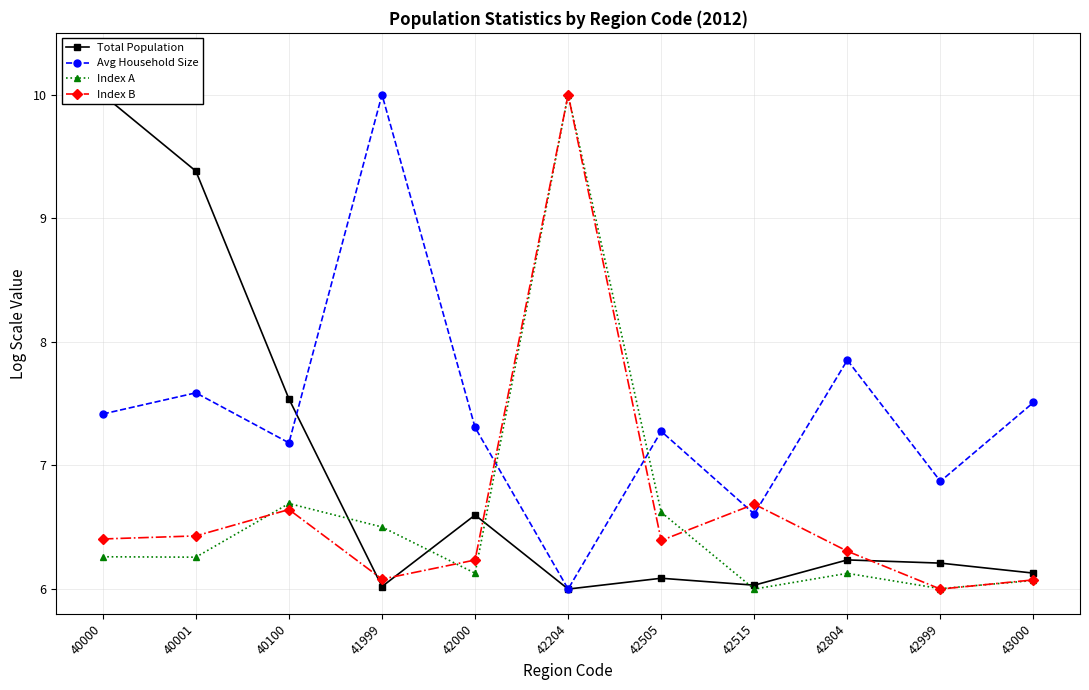

In Total Population, how many points are lower than both neighbors (excluding endpoints)?

3